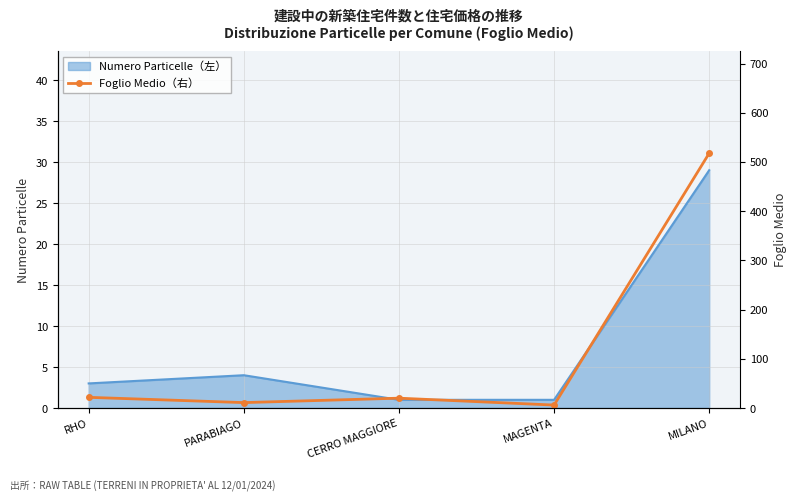

Which category has the highest value in the Numero Particelle（左） series?

MILANO